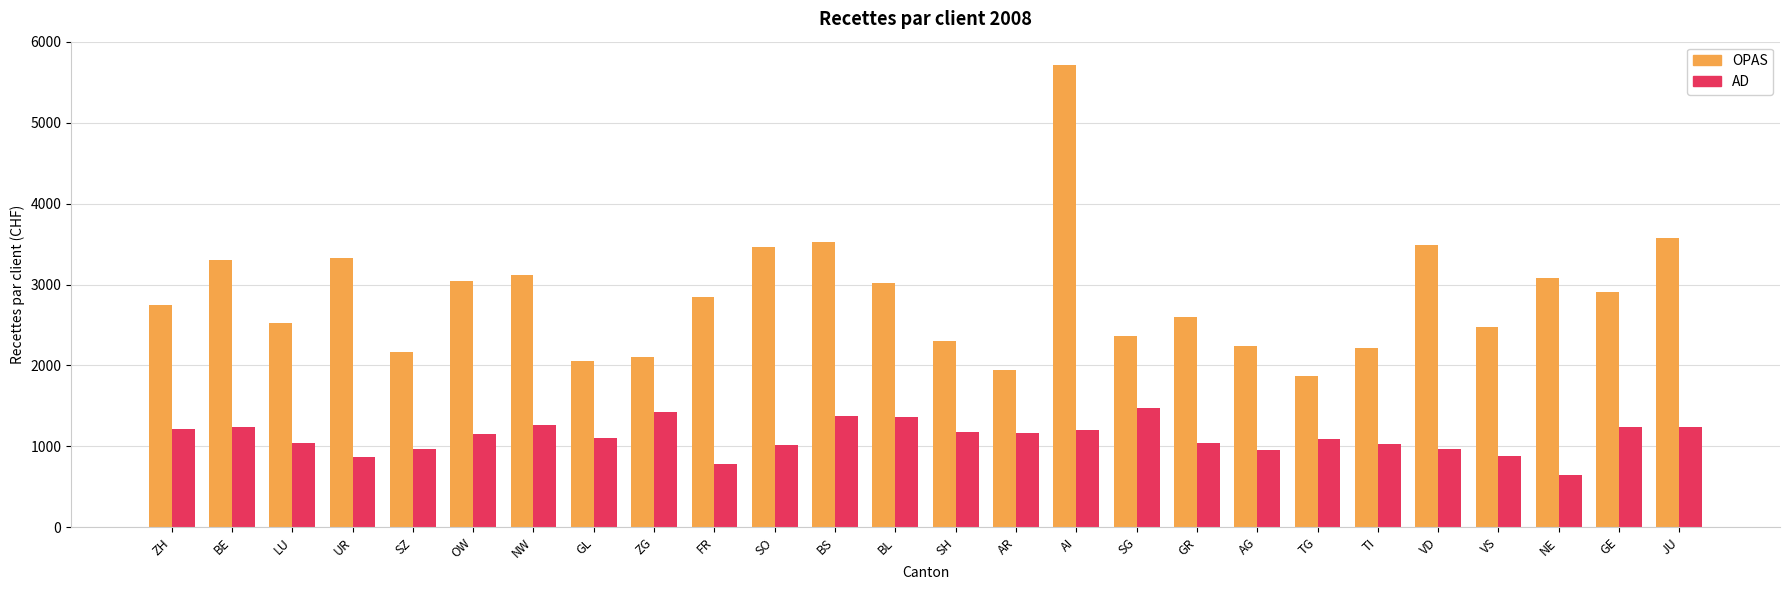

Rank the series by their average value, from lowest to highest.

AD, OPAS